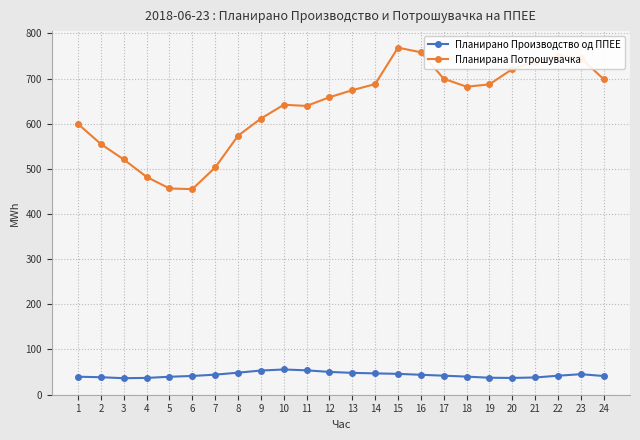

What is the average value of the Планирана Потрошувачка series?

637.8